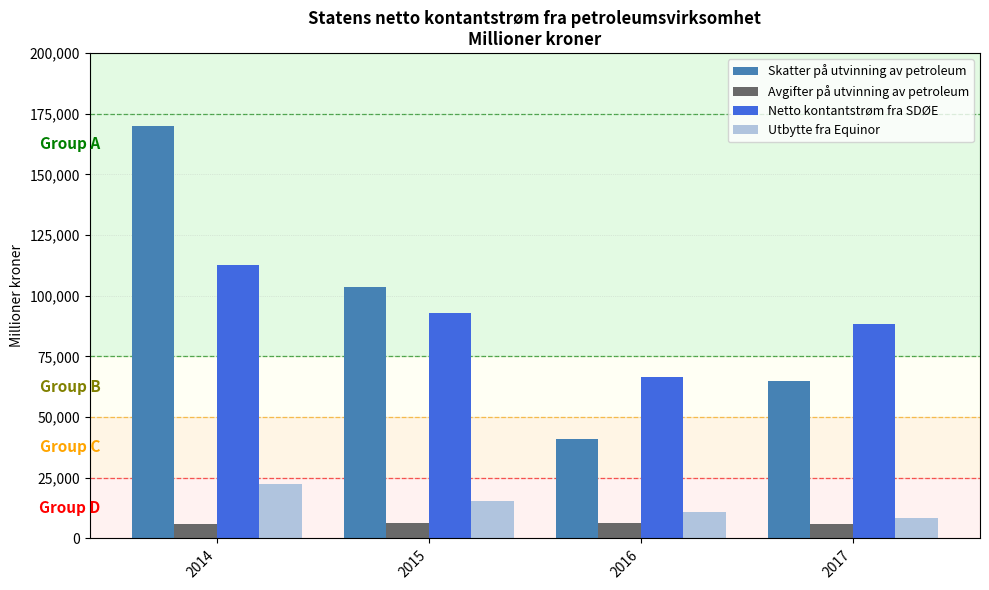

What is the maximum value for Netto kontantstrøm fra SDØE?

112857